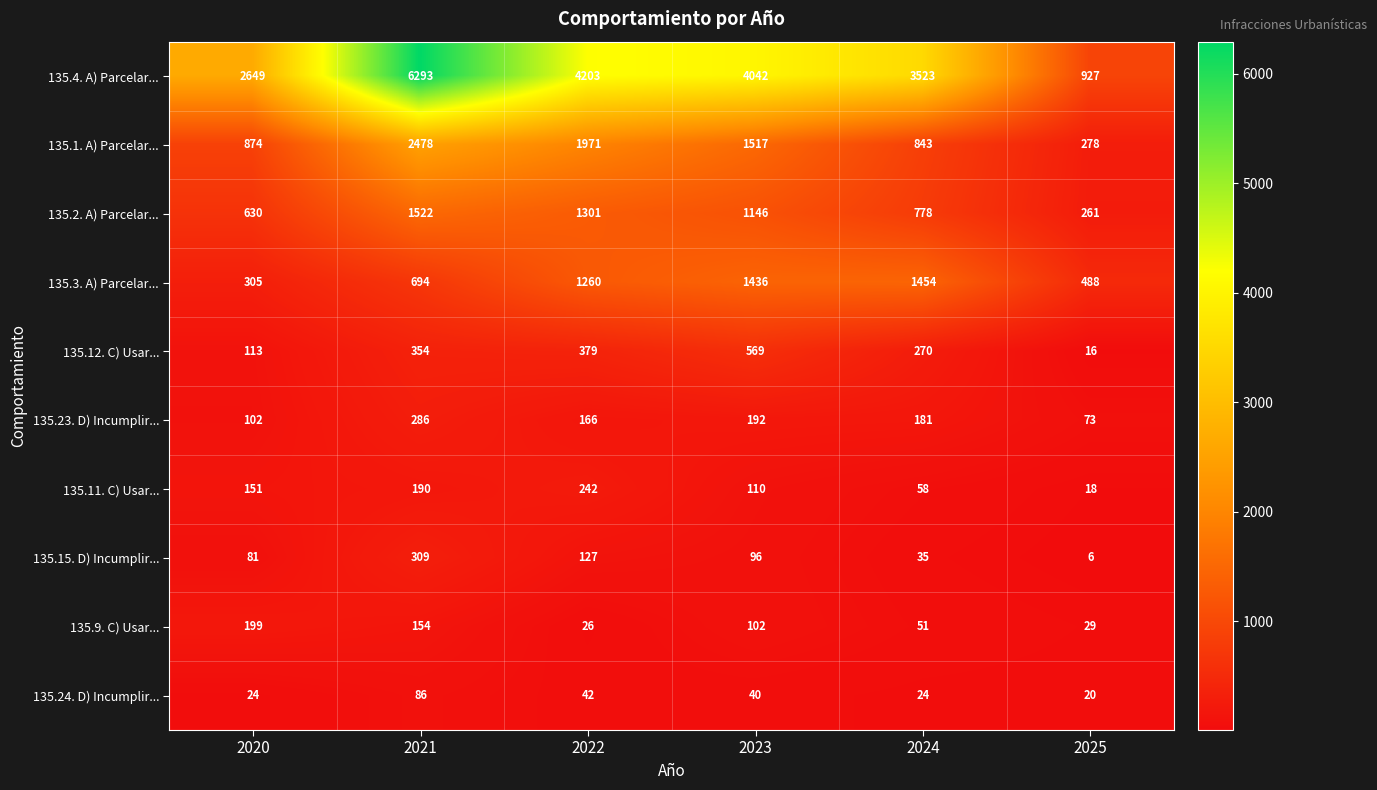

What is the difference between the maximum and minimum values in the 135.24. D) Incumplir... series?

66